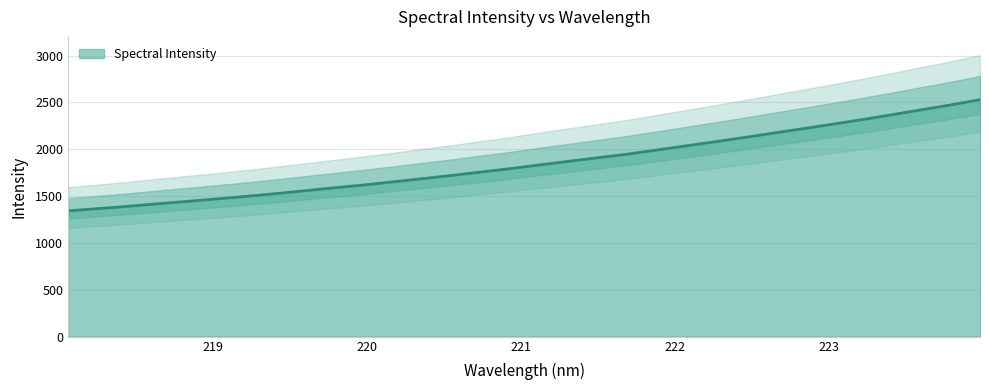

Does the chart have visible grid lines?

Yes